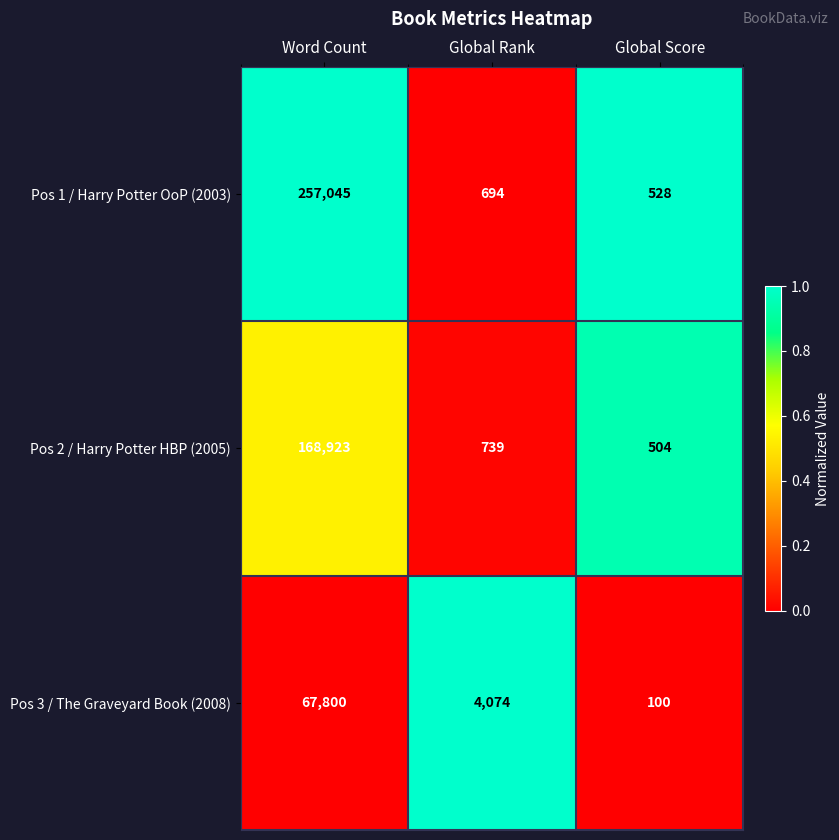

What is the difference between the maximum and minimum values in the Pos 3 / The Graveyard Book (2008) series?

67700